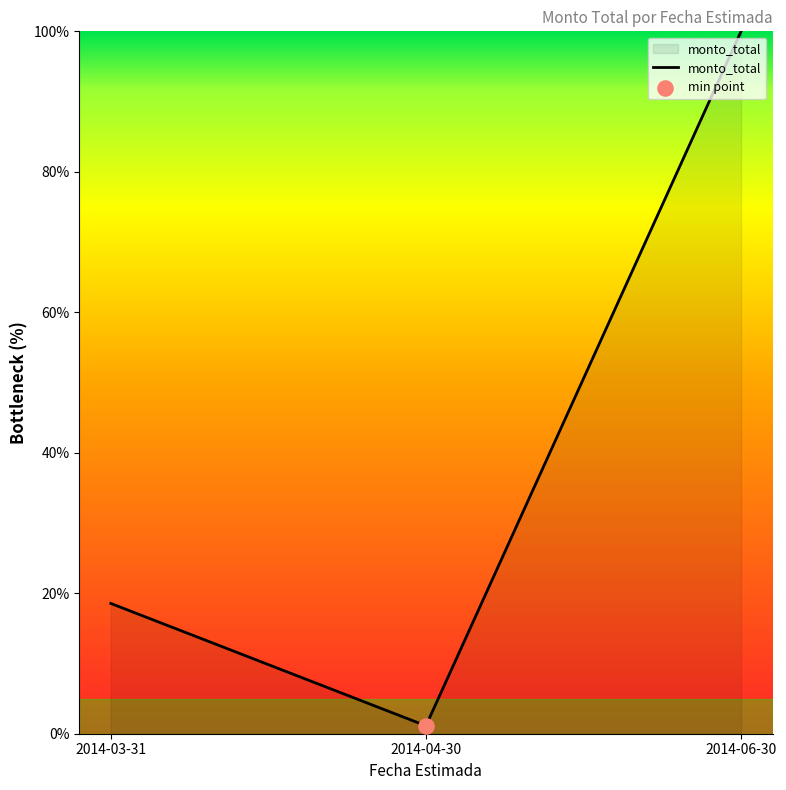

What is the change in value from 2014-03-31 to 2014-04-30?

-17.4